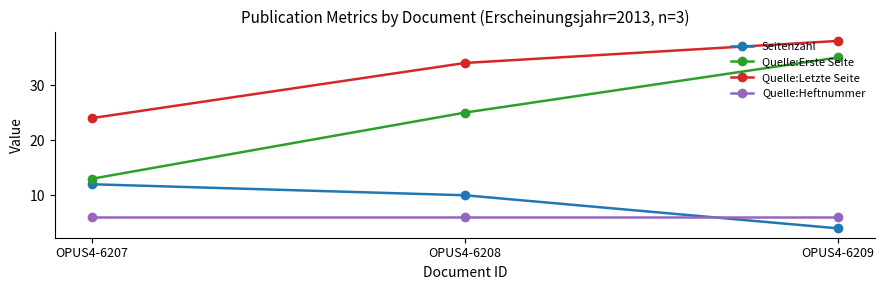

Does the chart display data point markers on the line(s)?

Yes